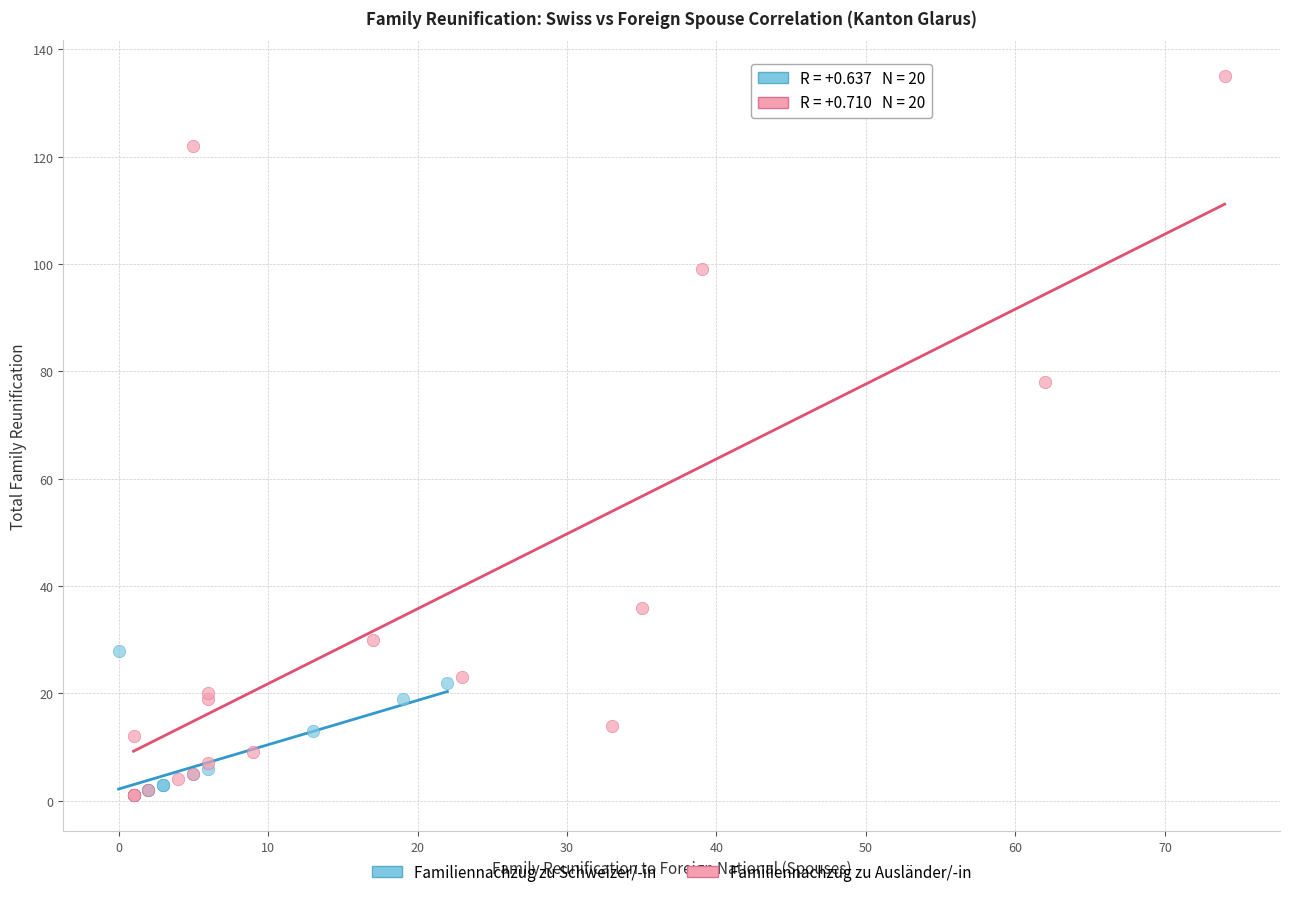

Which series reaches the maximum Y coordinate?

Familiennachzug zu Ausländer/-in